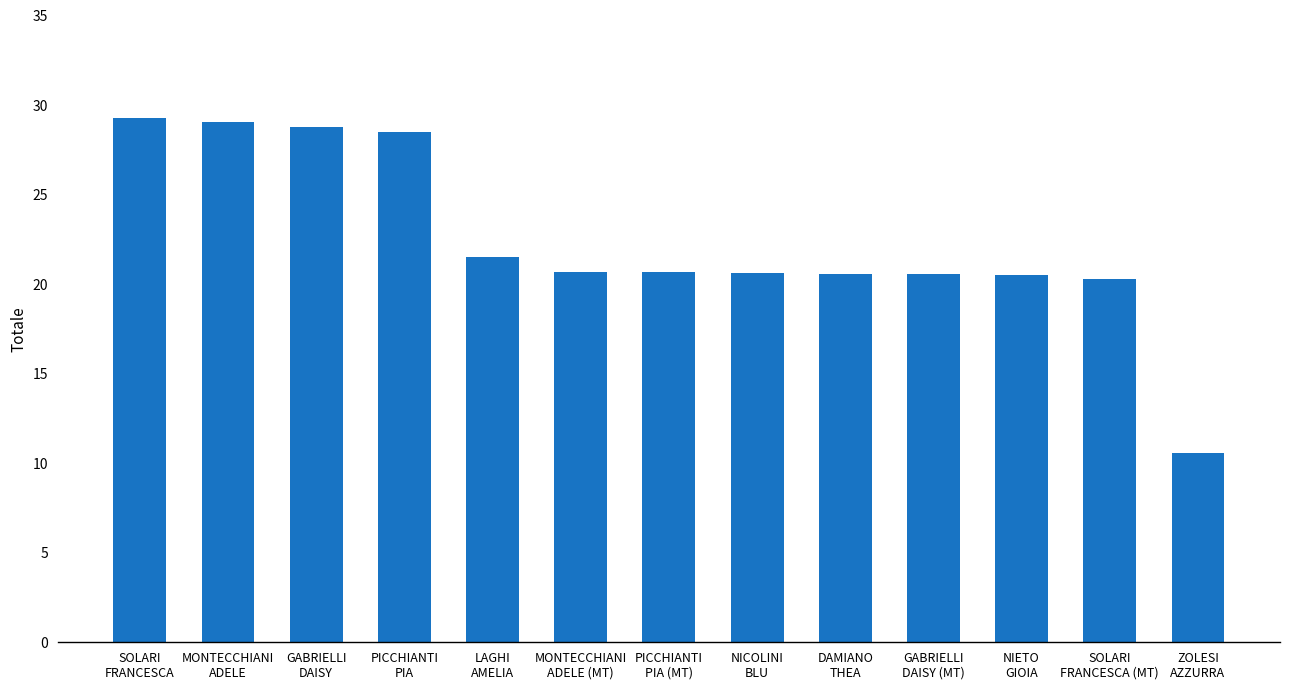

What is the difference between the maximum and minimum values?

18.7